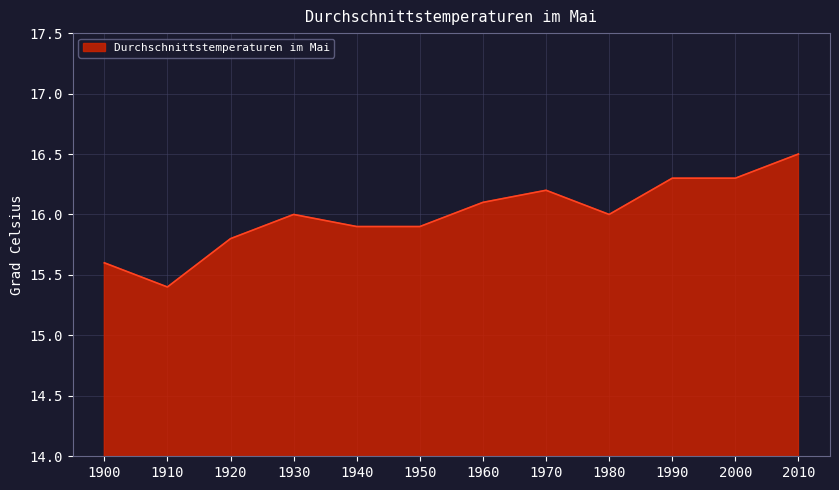

What is the change in value from 1930 to 1960?

+0.1